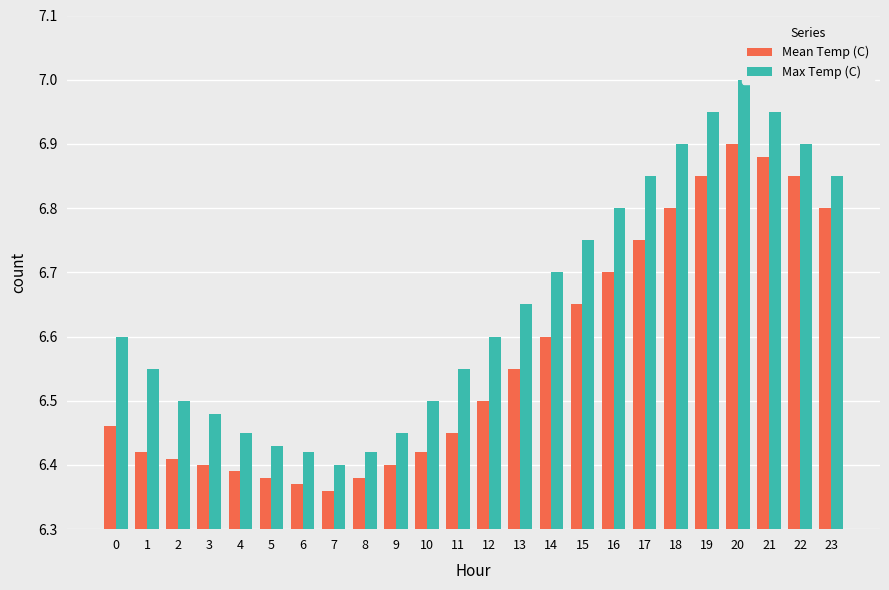

What is the difference between the Mean Temp (C) values at 12 and 22?

0.3